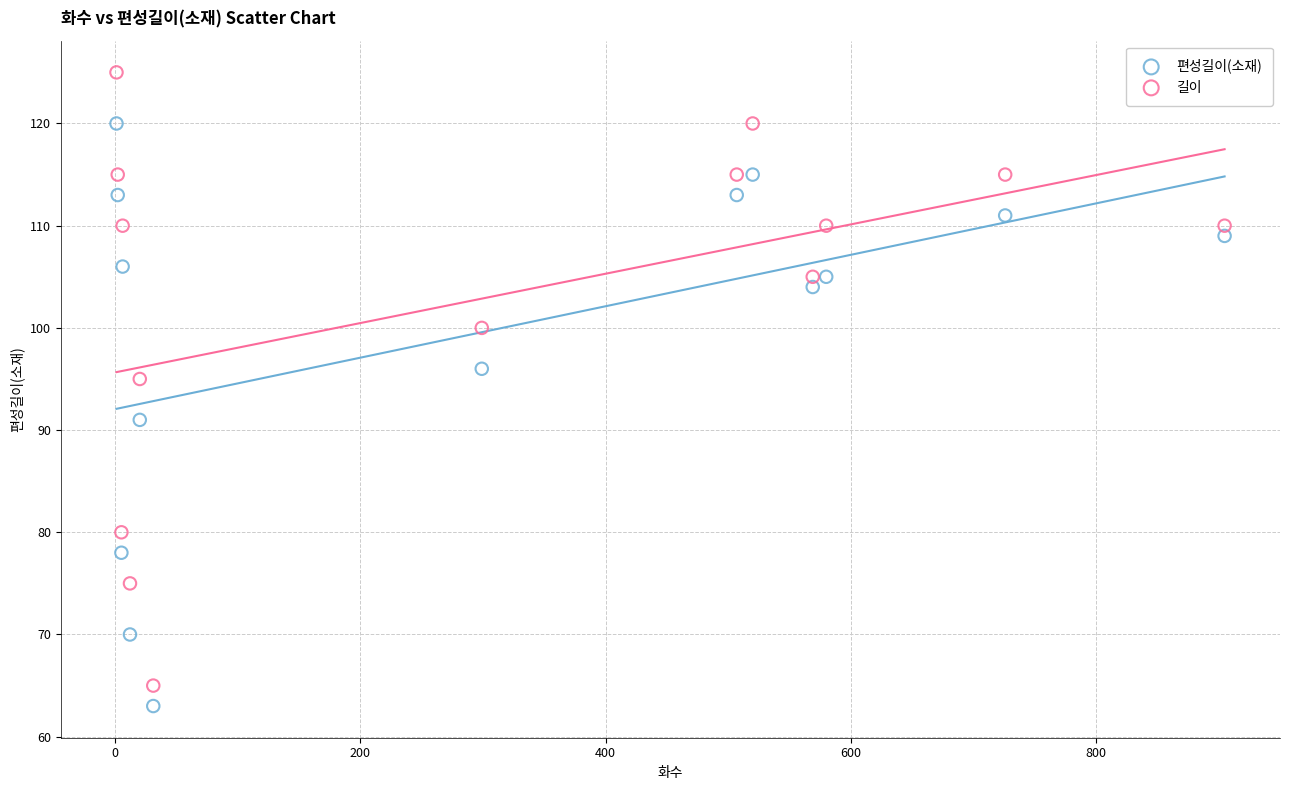

Which series reaches the maximum Y coordinate?

길이